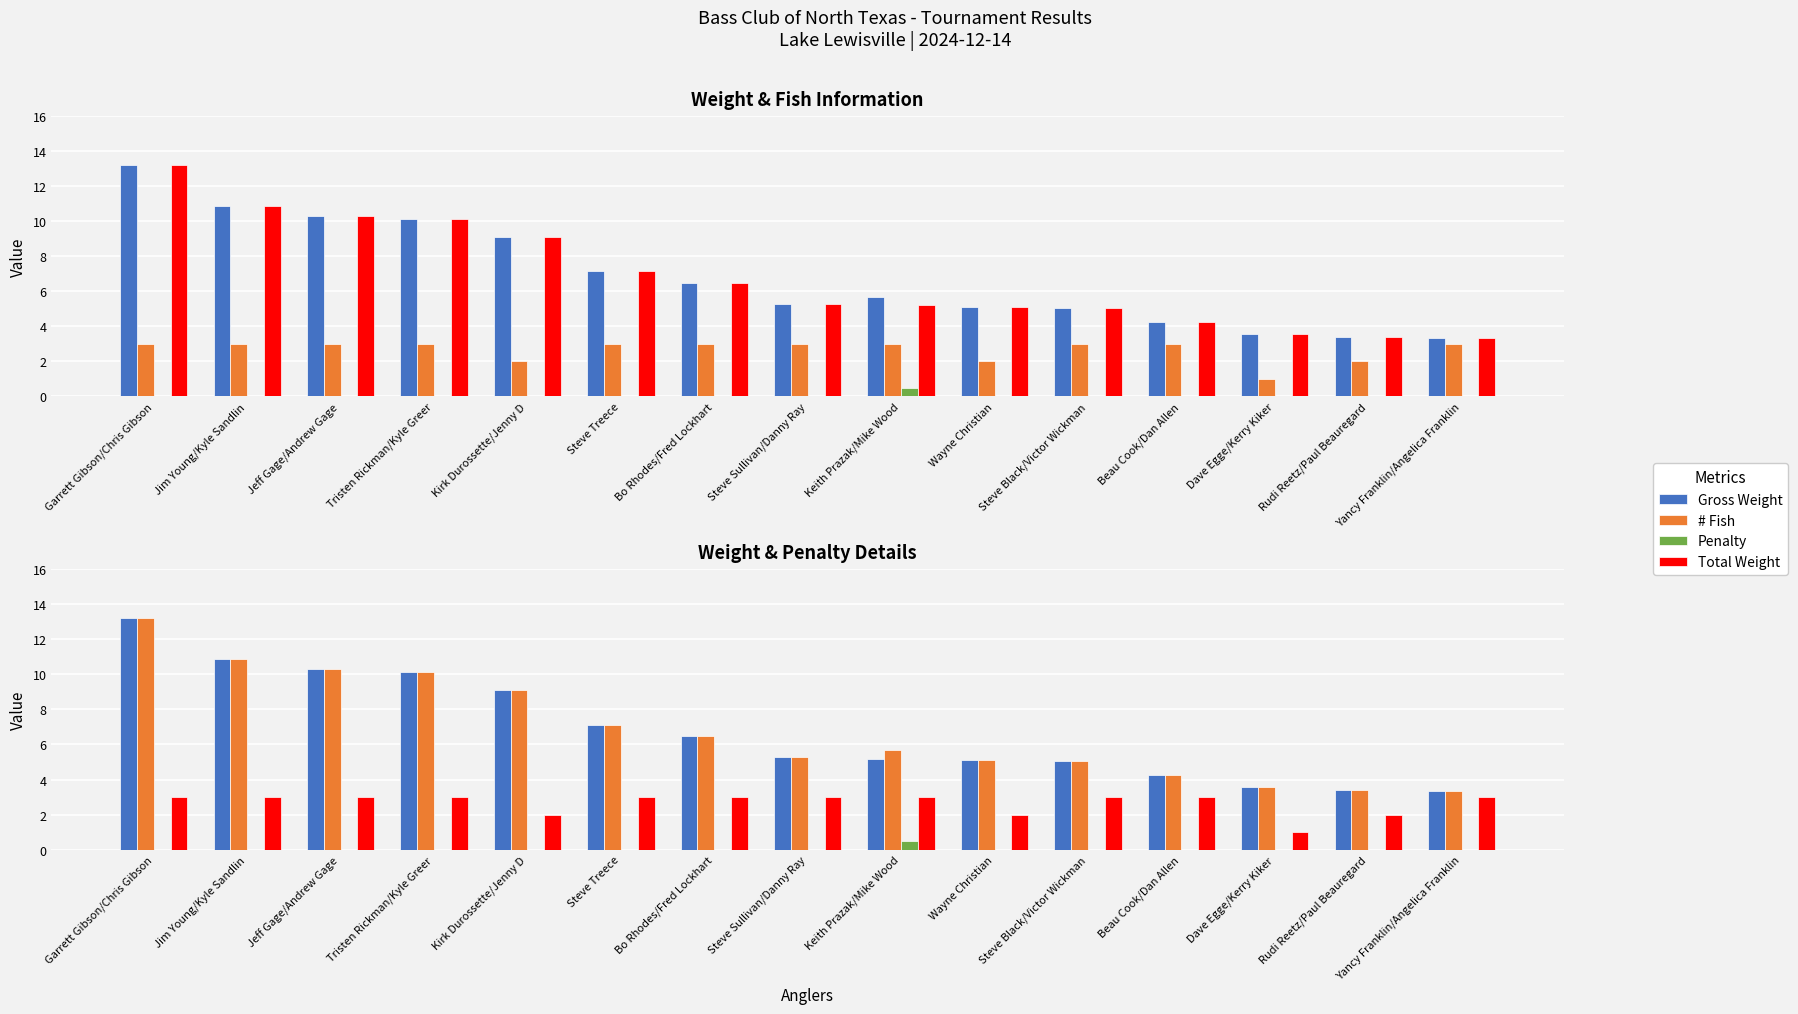

Where is Penalty nearest to the value 0?

Garrett Gibson/Chris Gibson